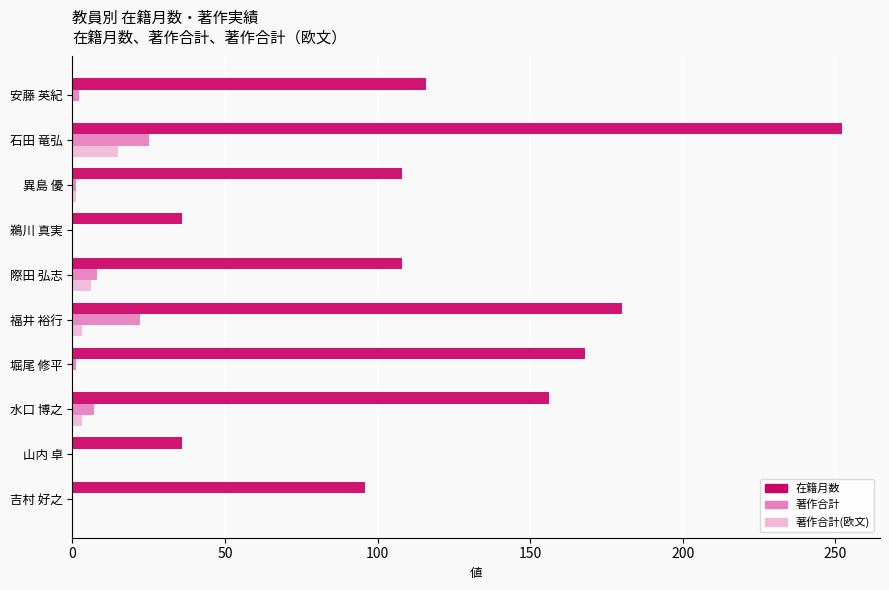

The 在籍月数 series shows 96 at 吉村 好之. True or false?

True